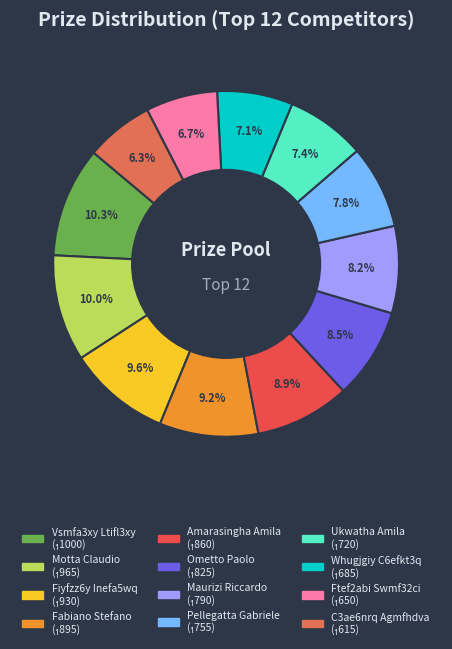

Approximately how many times larger is the value at Ometto Paolo compared to Fabiano Stefano?

0.9